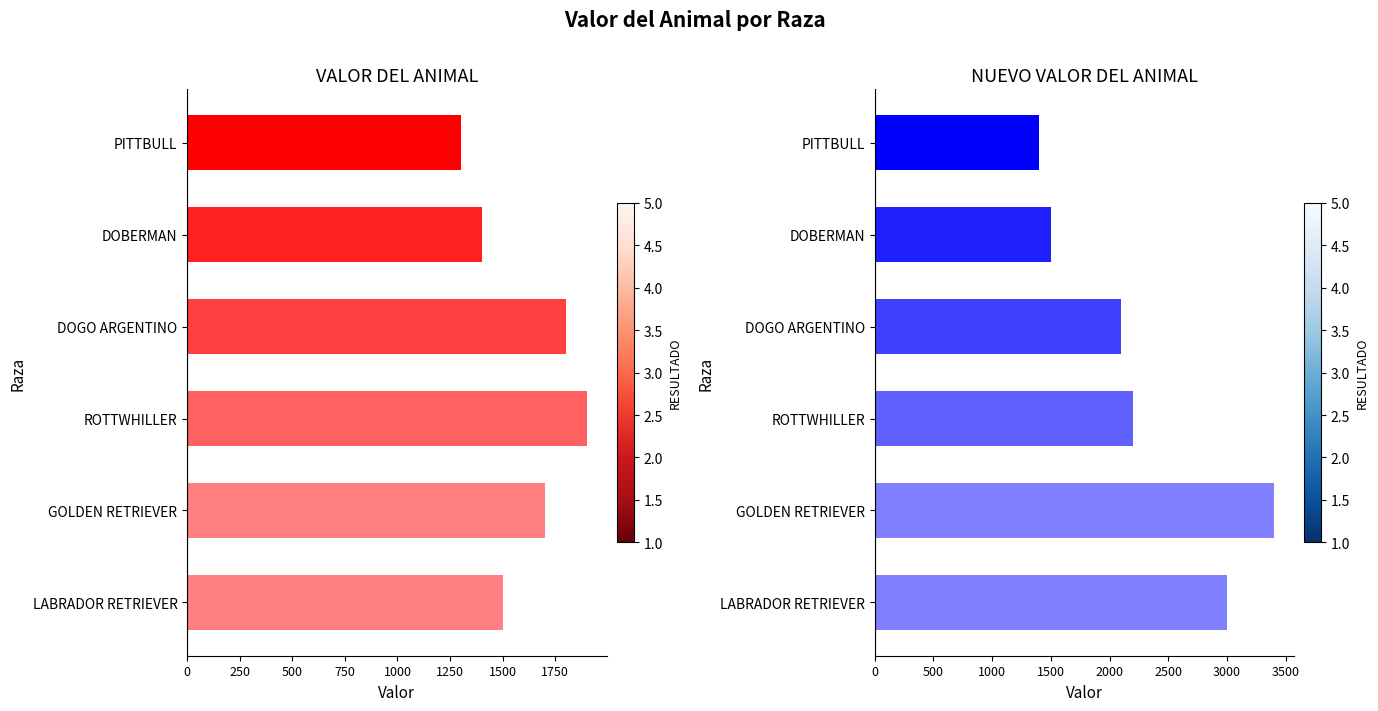

Count the VALOR DEL ANIMAL values in the range 1400 to 1800.

4